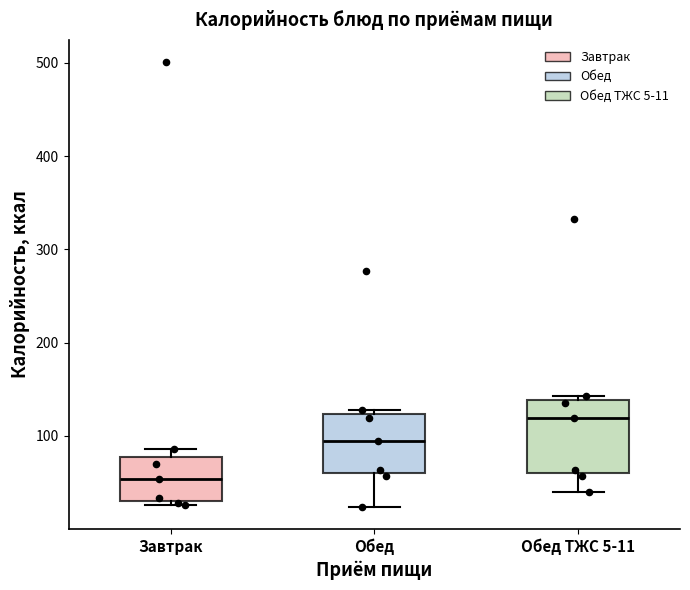

Where is the upper edge of the box for Обед ТЖС 5-11 on the y-axis? The values are not printed on the chart, so give them approximately, as read against the axis.

140